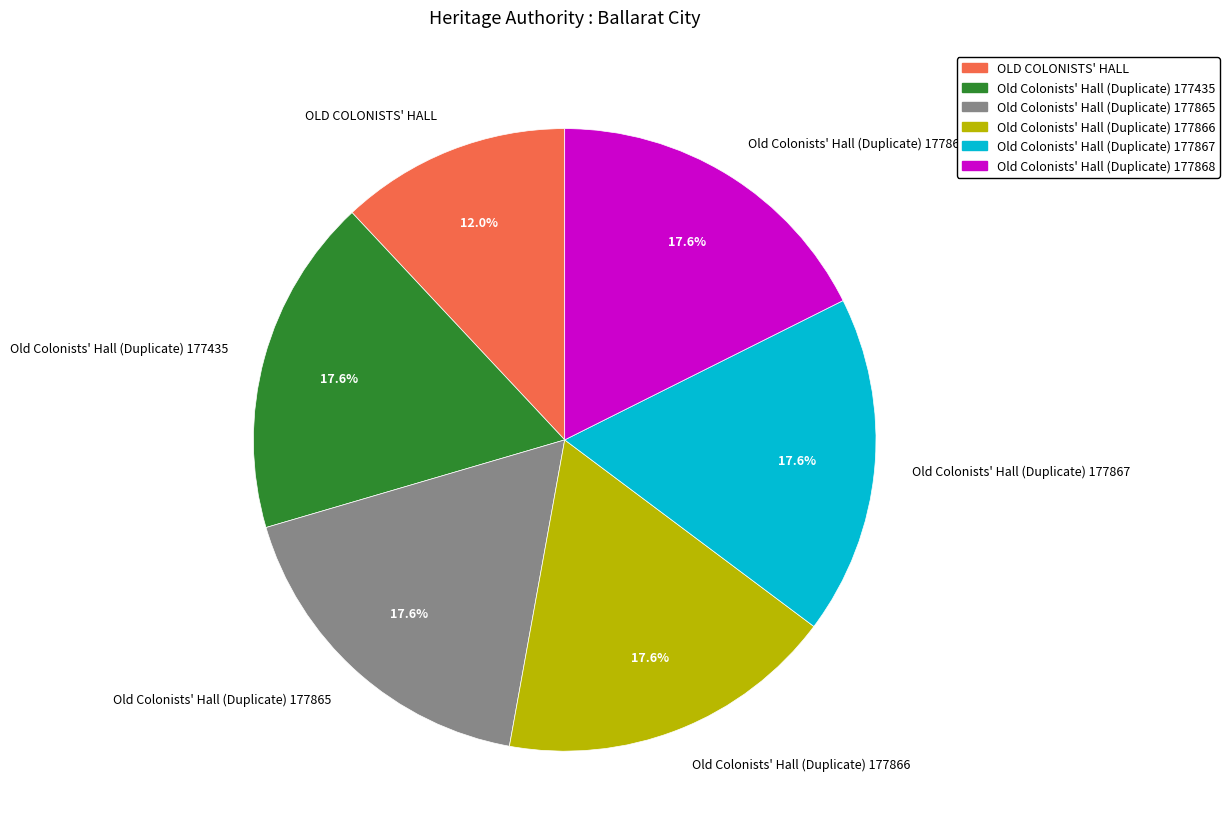

Which has a higher value, Old Colonists' Hall (Duplicate) 177435 or OLD COLONISTS' HALL?

Old Colonists' Hall (Duplicate) 177435